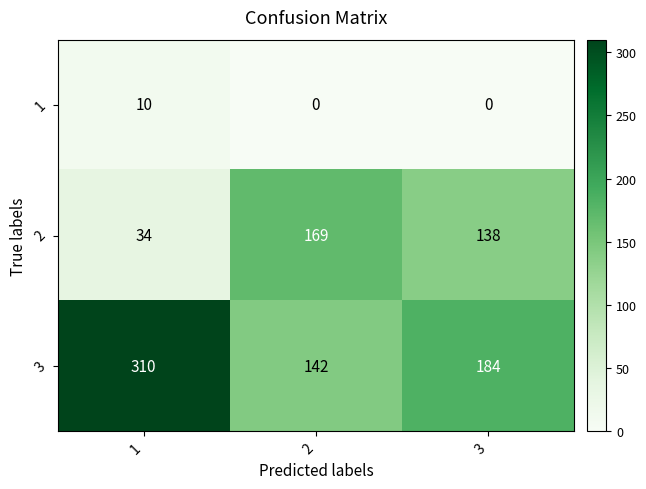

Reading left to right, transcribe all the data shown in this chart.

1: 10	0	0
2: 34	169	138
3: 310	142	184